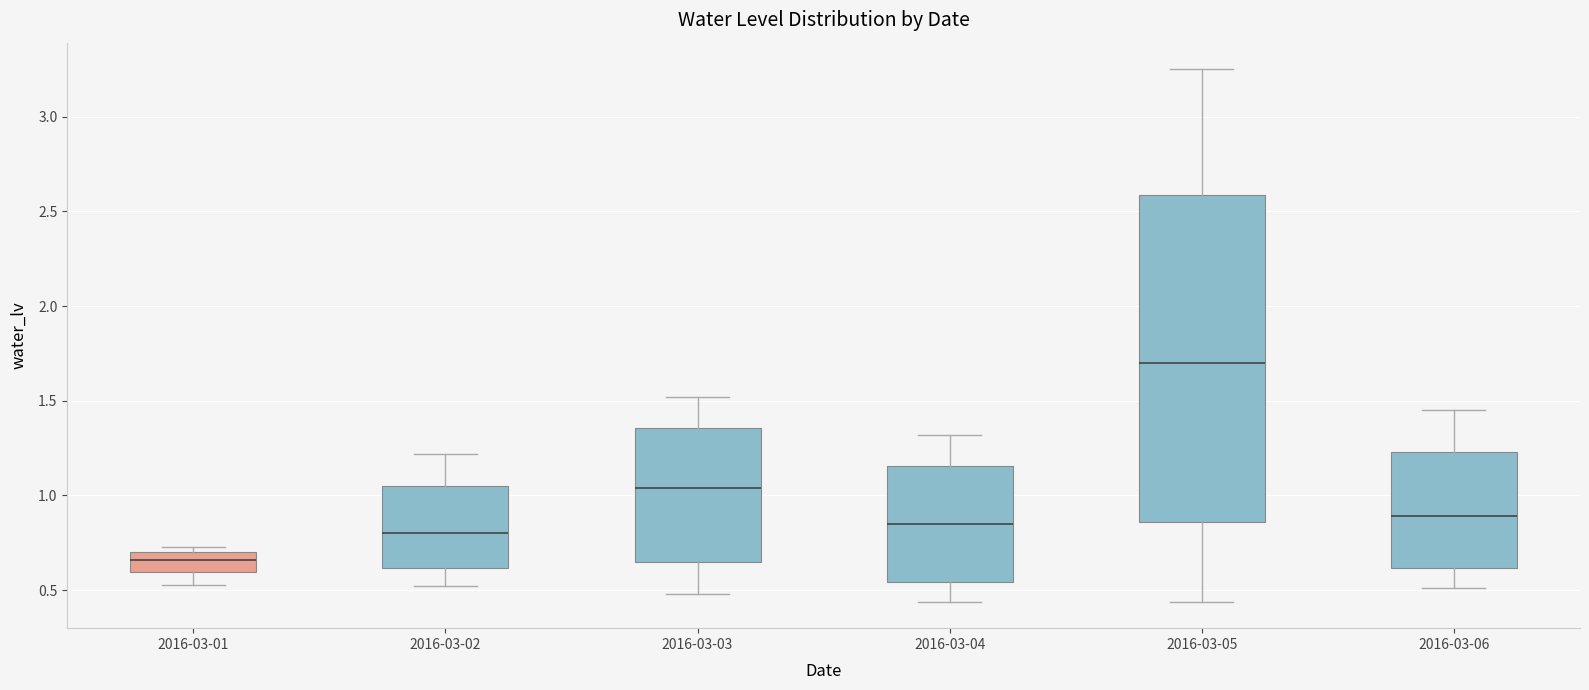

Reading left to right, transcribe this box plot: for each box, give where its median line is, the range the box spans, and where its two whiskers end, as read against the y-axis. The values are not printed on the chart, so give them approximately, as read against the axis.

2016-03-01: median 0.65, box 0.60 to 0.70, whiskers 0.55 to 0.75
2016-03-02: median 0.80, box 0.60 to 1.05, whiskers 0.50 to 1.20
2016-03-03: median 1.05, box 0.65 to 1.35, whiskers 0.50 to 1.50
2016-03-04: median 0.85, box 0.55 to 1.15, whiskers 0.45 to 1.30
2016-03-05: median 1.70, box 0.85 to 2.60, whiskers 0.45 to 3.25
2016-03-06: median 0.90, box 0.60 to 1.25, whiskers 0.50 to 1.45